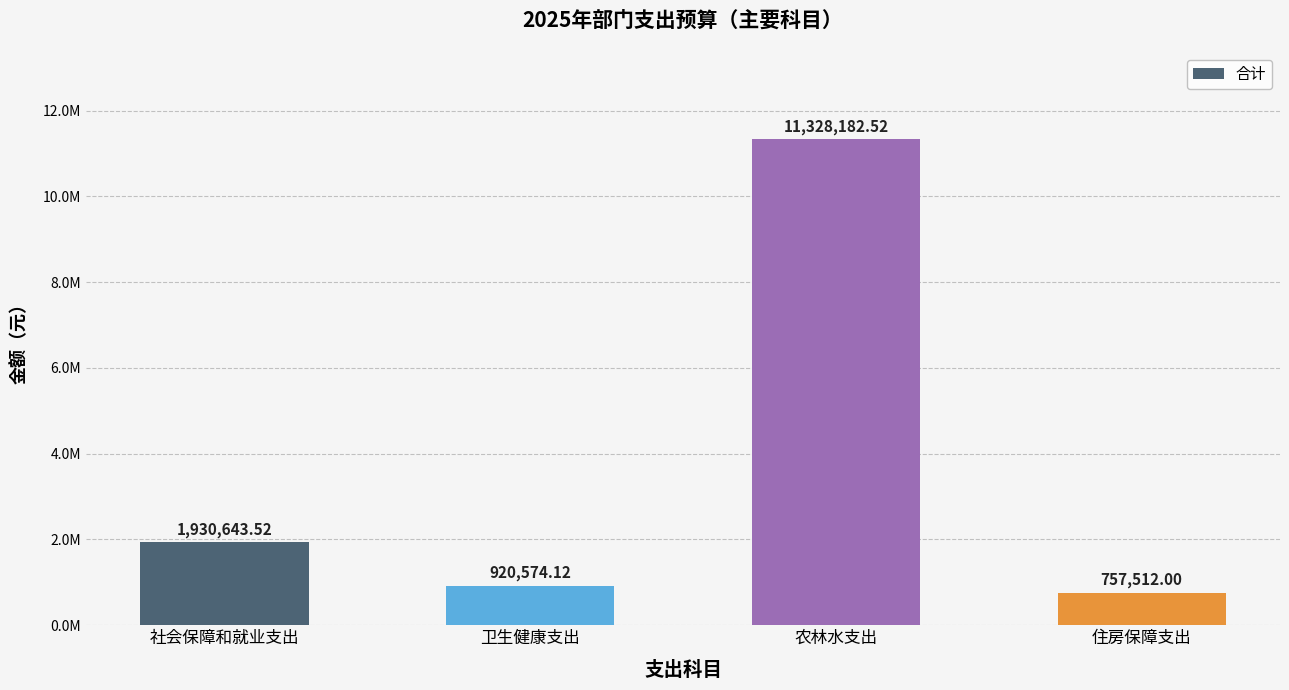

Which has a higher value, 社会保障和就业支出 or 住房保障支出?

社会保障和就业支出